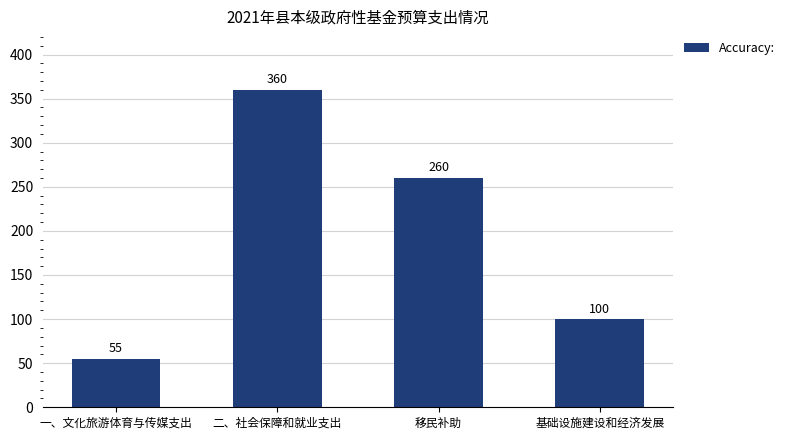

What is the sum of the values at 基础设施建设和经济发展 and 移民补助?

360